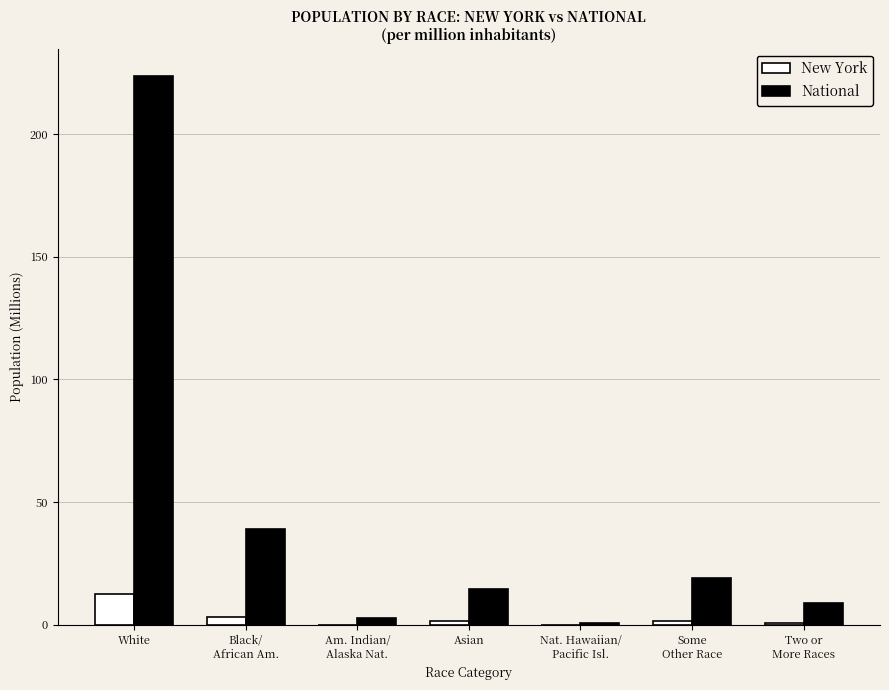

Is it true that New York equals 12.7 at White?

True